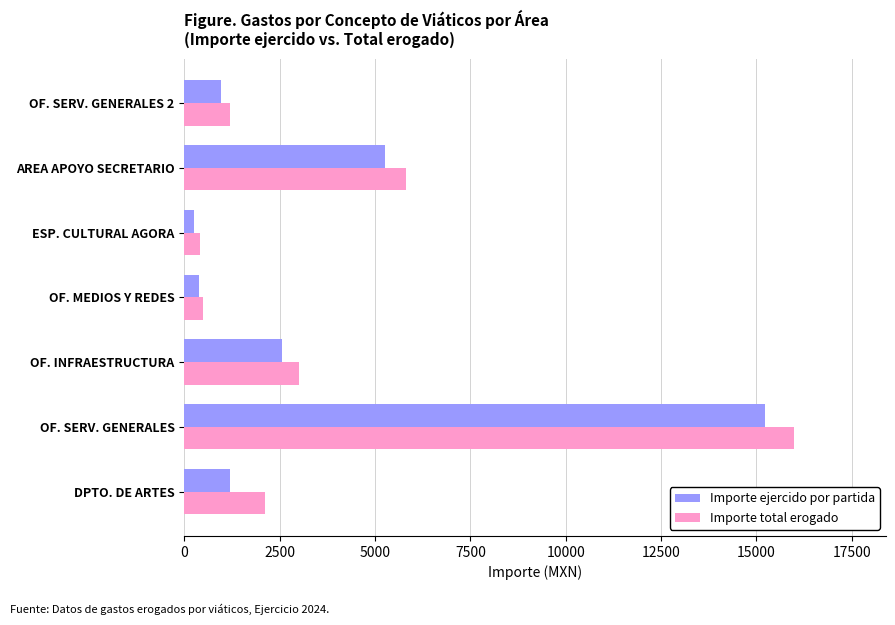

Which series has the largest total across all categories?

Importe total erogado